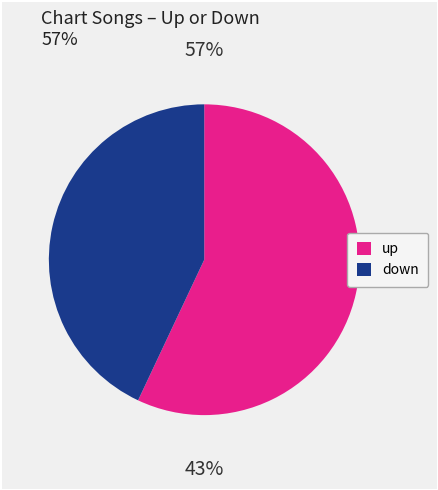

What percentage is the down slice, to the nearest percent?

43%